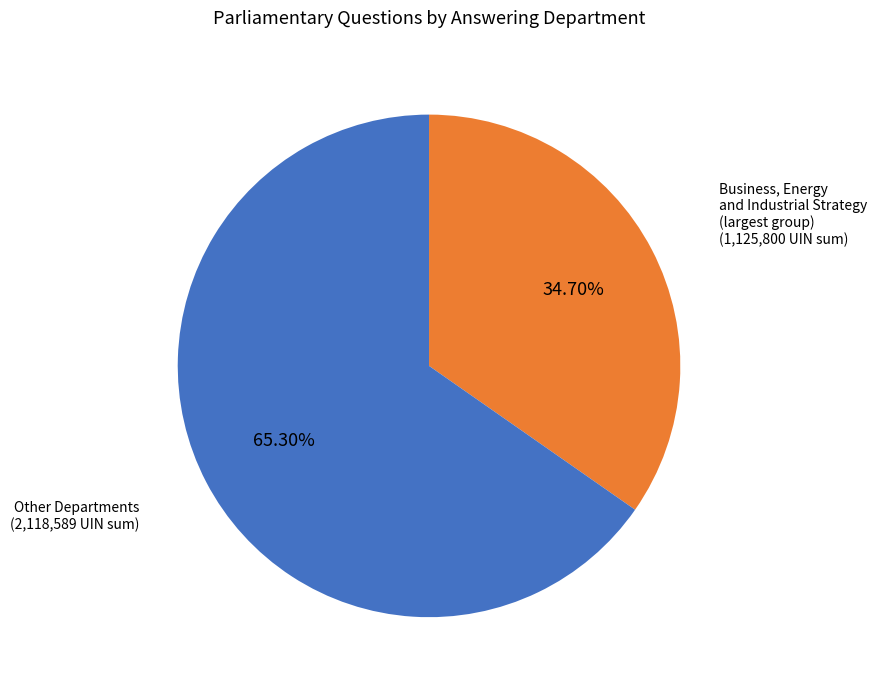

Is there a majority slice in this chart?

Yes